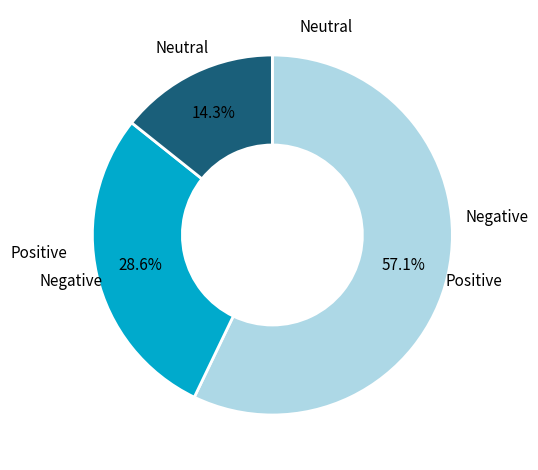

Does any single category account for the majority?

Yes